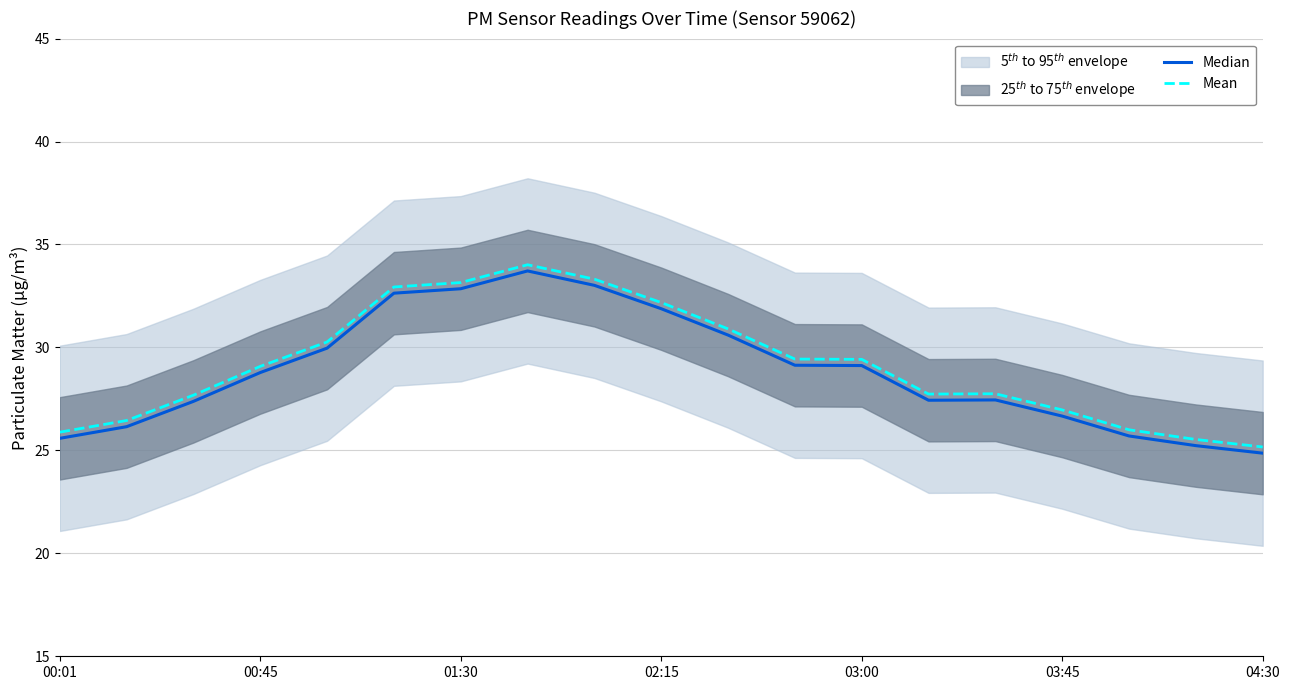

What is the value of the Mean point at the 10th from the left?

32.2